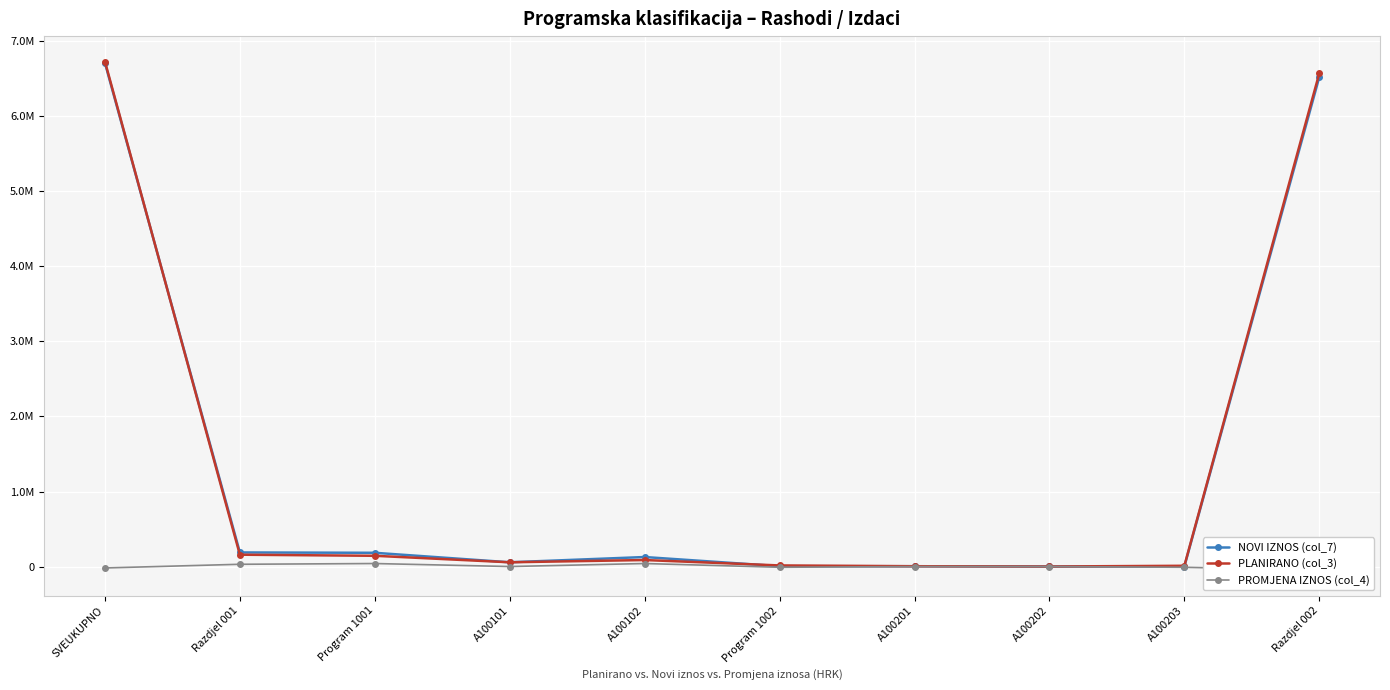

Reading left to right, what are all the values shown in this chart?

NOVI IZNOS (col_7): 6712000	187600	183100	56500	126600	4500	4000	500	0	6524400
PLANIRANO (col_3): 6731041	157600	143100	56500	86600	14500	4000	500	10000	6573441
PROMJENA IZNOS (col_4): -19041	30000	40000	0	40000	-10000	0	0	-10000	-49041